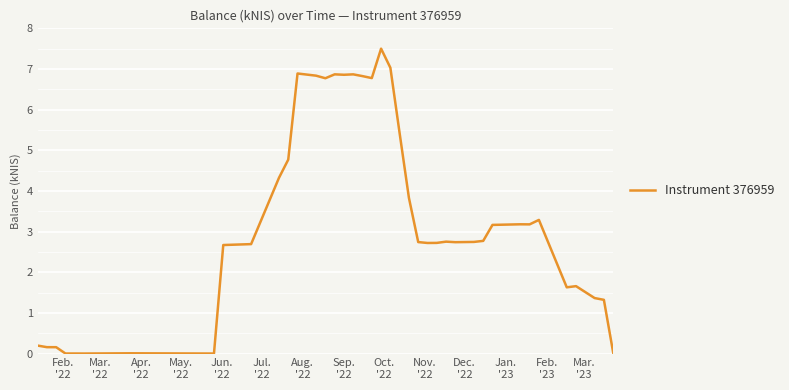

What is the greatest value displayed?

7.5